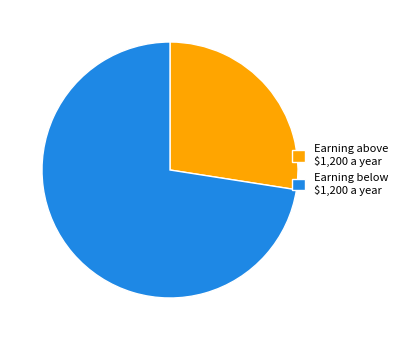

Is it true that Earning below $1,200 a year is 84% of the pie?

False